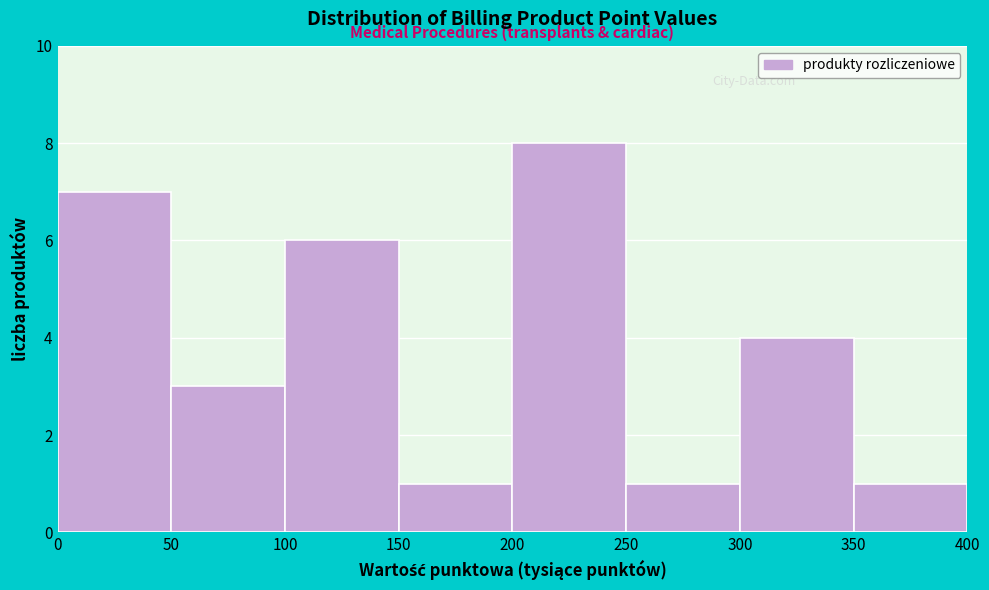

Reading left to right, transcribe all the data shown in this chart.

0=7	50=3	100=6	150=1	200=8	250=1	300=4	350=1